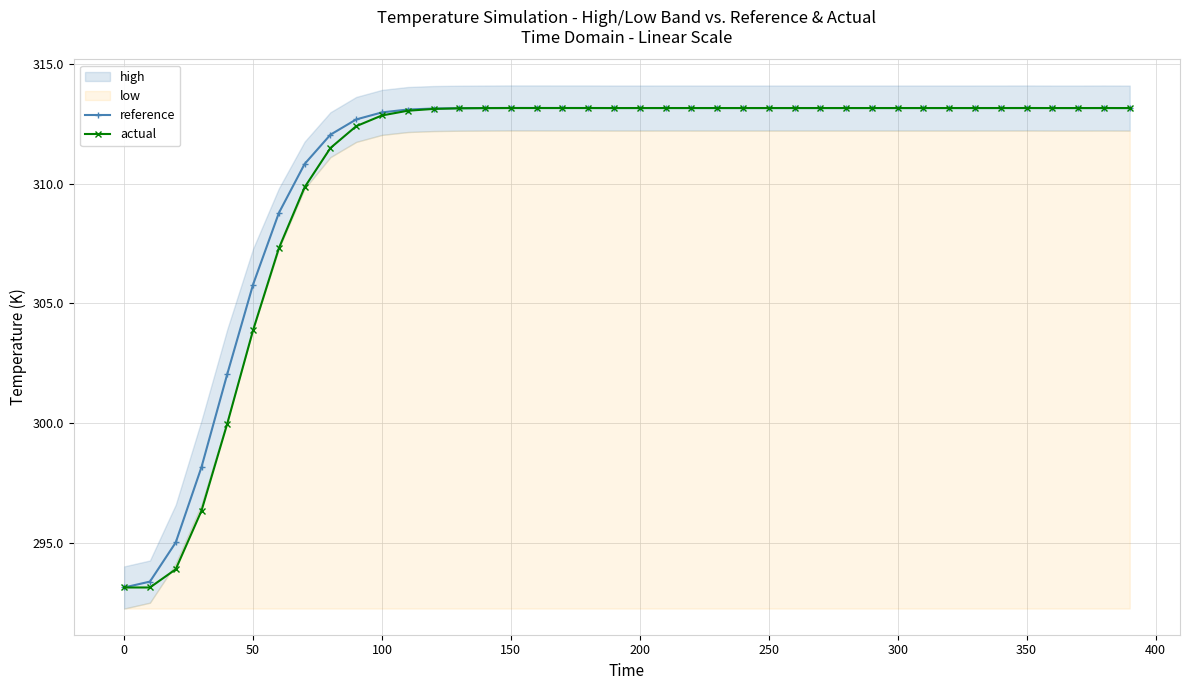

The value of reference at 250 is 515.2. True or false?

False